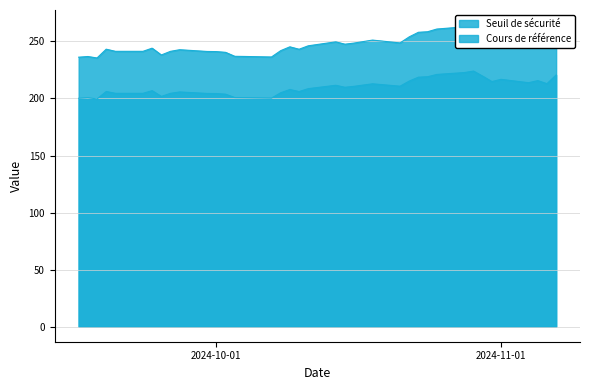

Which series has the widest spread of values?

Seuil de sécurité